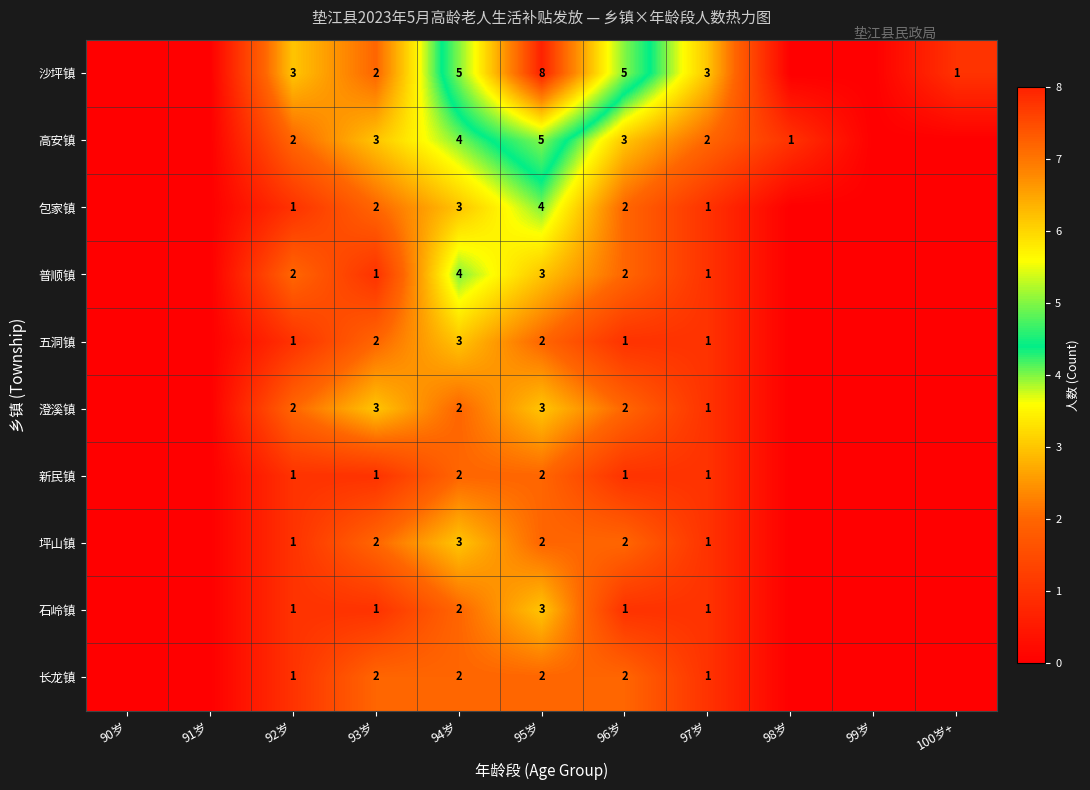

The 沙坪镇 series shows 7 at 94岁. True or false?

False